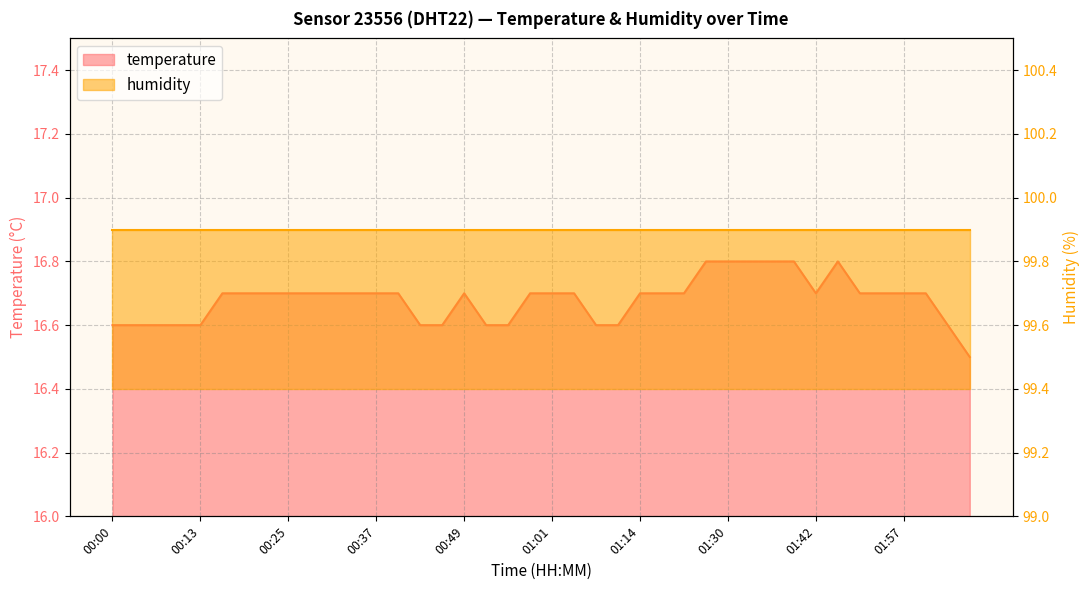

What is the average value?

16.7